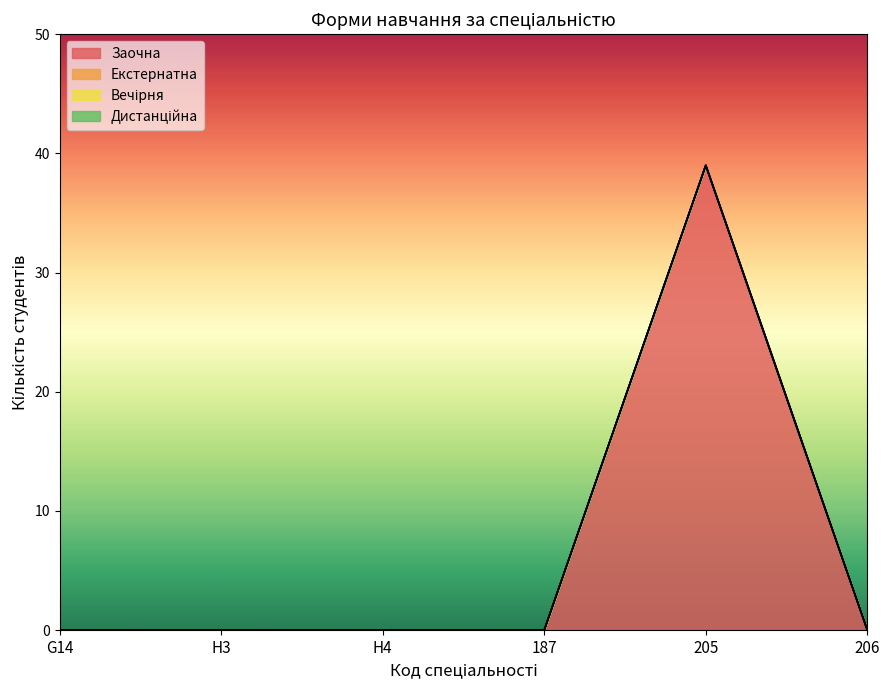

Reading right to left, list all the values displayed in this chart.

Заочна: 206=0	205=39	187=0	H4=0	H3=0	G14=0
Екстернатна: 206=0	205=0	187=0	H4=0	H3=0	G14=0
Вечірня: 206=0	205=0	187=0	H4=0	H3=0	G14=0
Дистанційна: 206=0	205=0	187=0	H4=0	H3=0	G14=0